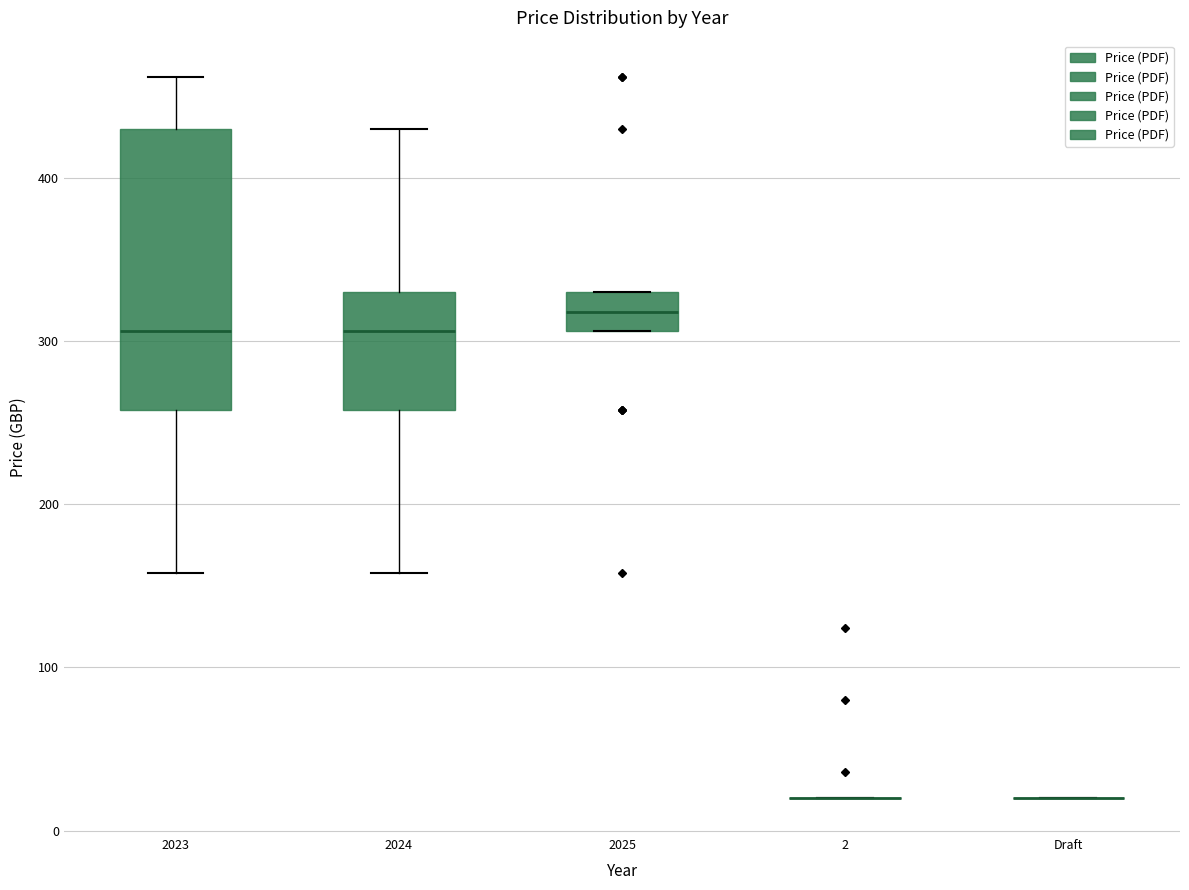

Where is the upper edge of the box for 2023 on the y-axis? The values are not printed on the chart, so give them approximately, as read against the axis.

430